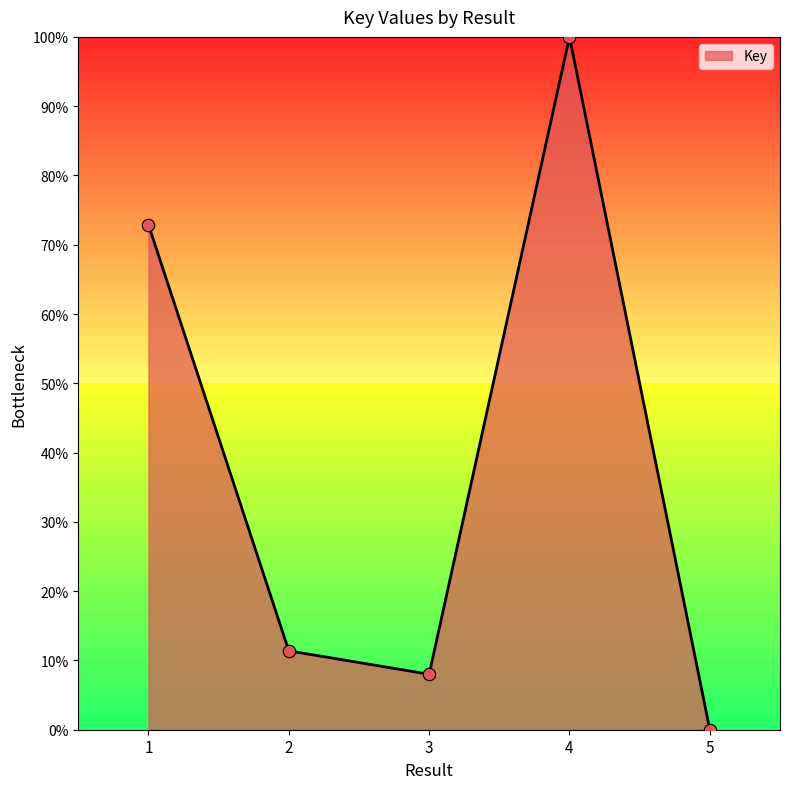

What is the change in value from 2 to 5?

-11.4